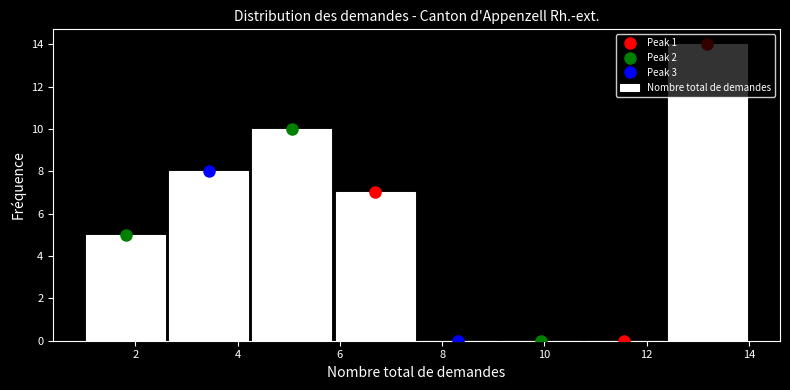

What is the height of the bar covering 4.2 to 5.8 on the x-axis? Neither the bar edges nor the heights are printed on the chart, so give them approximately, as read against the axes.

10